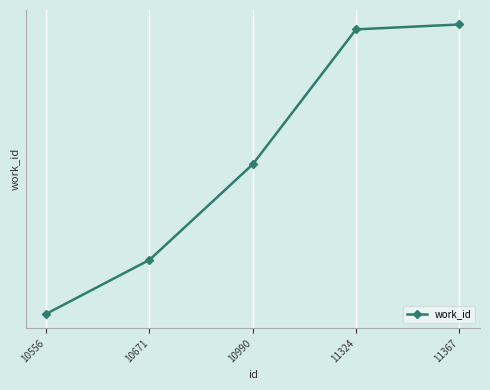

Rank the categories by value from highest to lowest.

11367, 11324, 10990, 10671, 10556